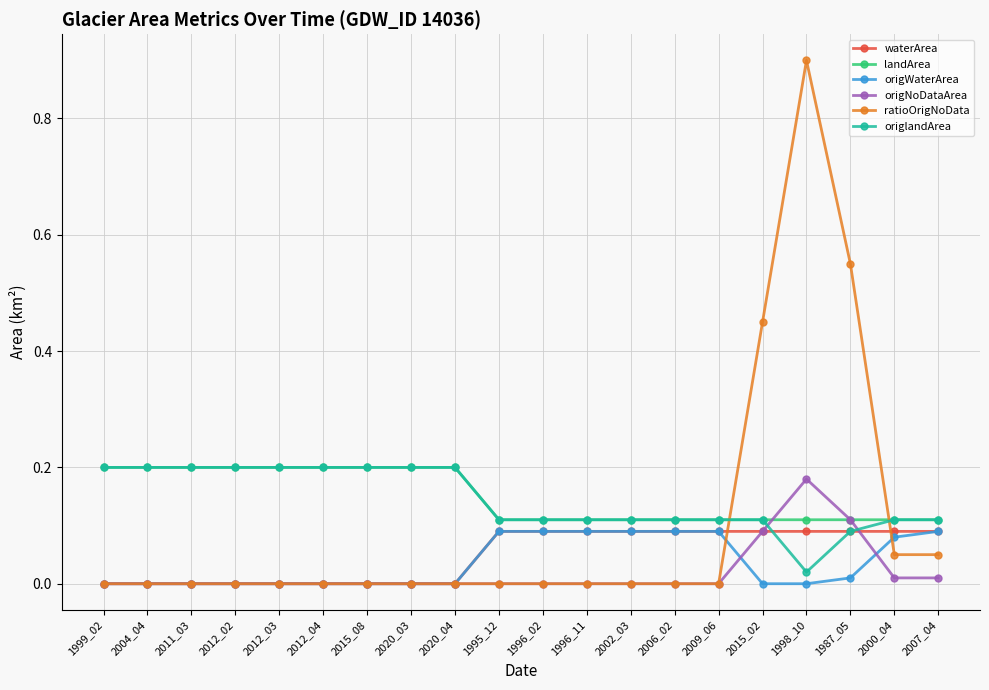

What is the label of the 17th point from the right?

2012_02